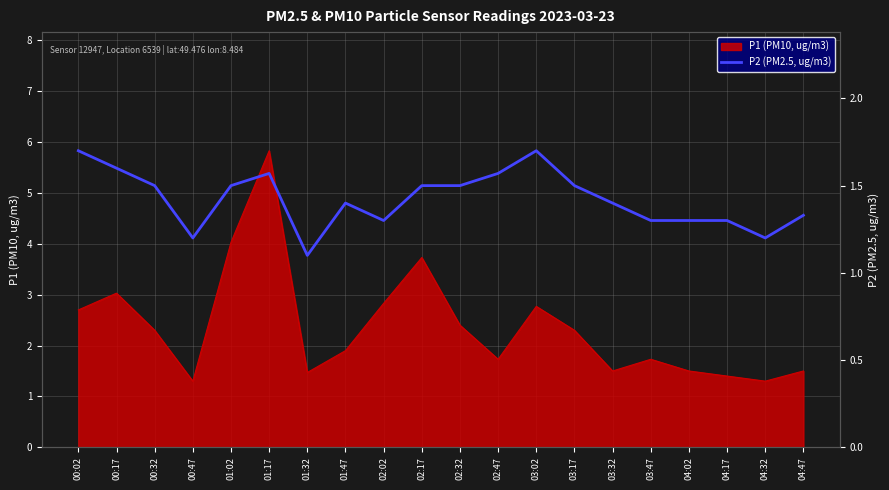

Is it true that the value at 04:17 is 1.3?

True